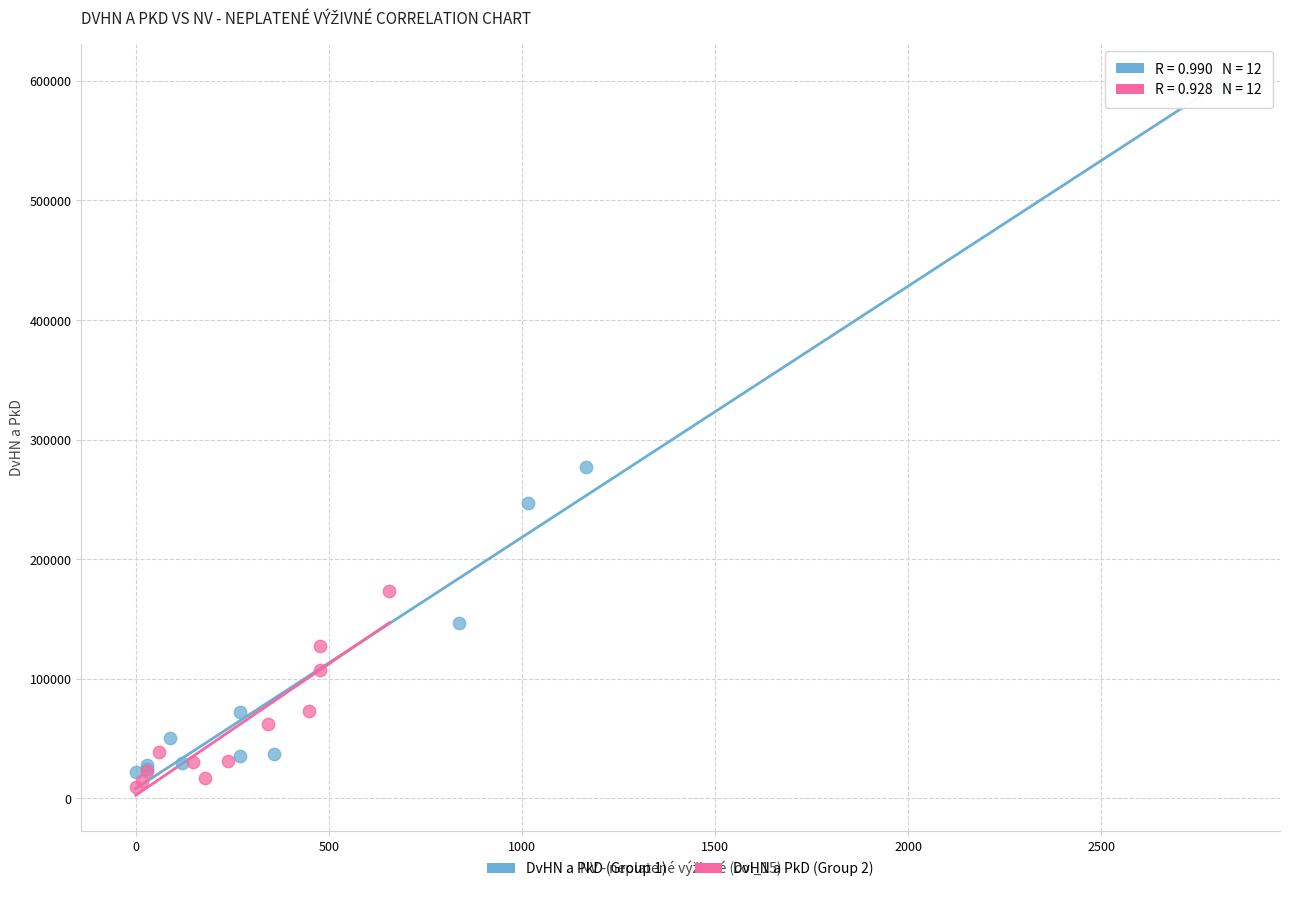

Which series has the largest Y range (max minus min)?

DvHN a PkD (Group 1)